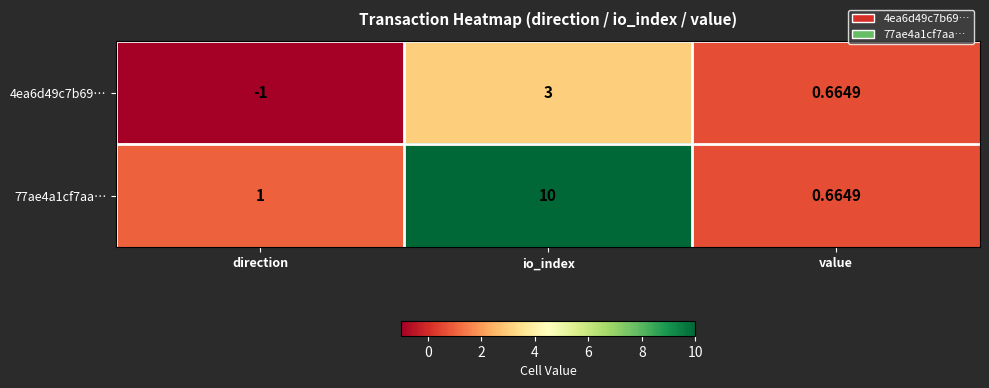

What is the difference between the highest and lowest values at io_index?

7.0